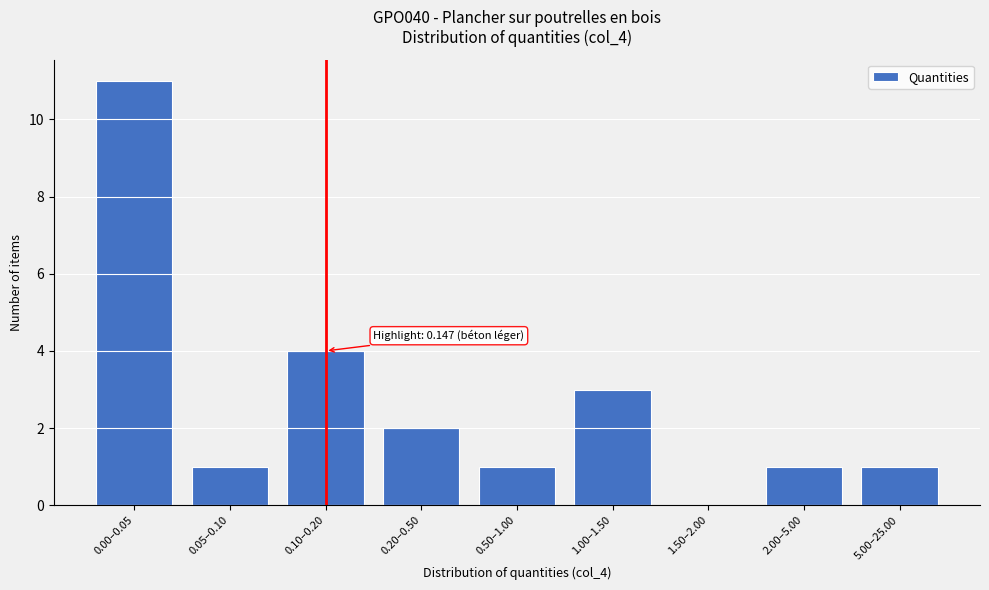

Reading left to right, extract all data points from this chart.

0.00–0.05=11	0.05–0.10=1	0.10–0.20=4	0.20–0.50=2	0.50–1.00=1	1.00–1.50=3	1.50–2.00=0	2.00–5.00=1	5.00–25.00=1